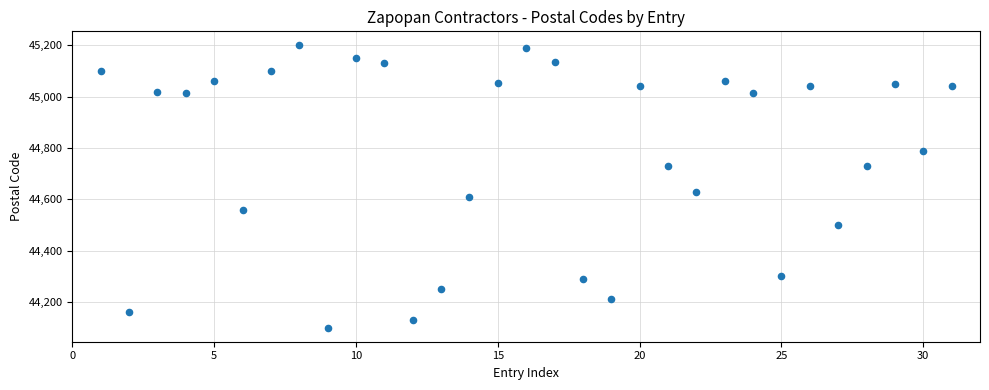

What Y value in the scatter plot is closest to 44650?

44630